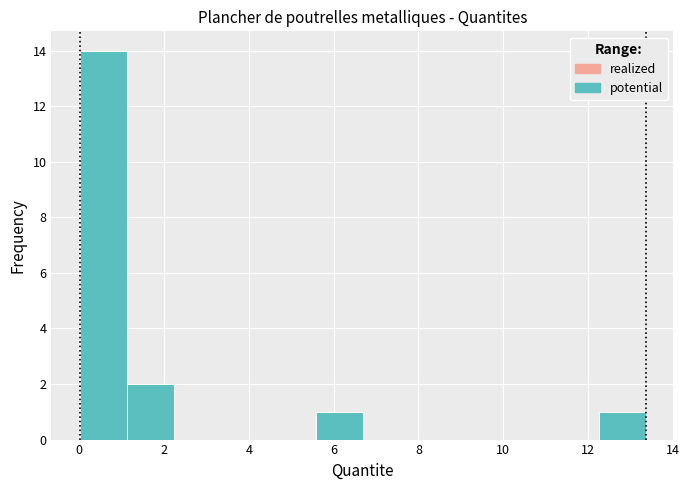

Reading left to right, list every bar in this chart as the range it spans on the x-axis followed by its height. Neither the bar edges nor the heights are printed on the chart, so give them approximately, as read against the axes.

0.0 to 1.2: 14
1.2 to 2.2: 2
2.2 to 3.4: 0
3.4 to 4.4: 0
4.4 to 5.6: 0
5.6 to 6.6: 1
6.6 to 7.8: 0
7.8 to 9.0: 0
9.0 to 10.0: 0
10.0 to 11.2: 0
11.2 to 12.2: 0
12.2 to 13.4: 1